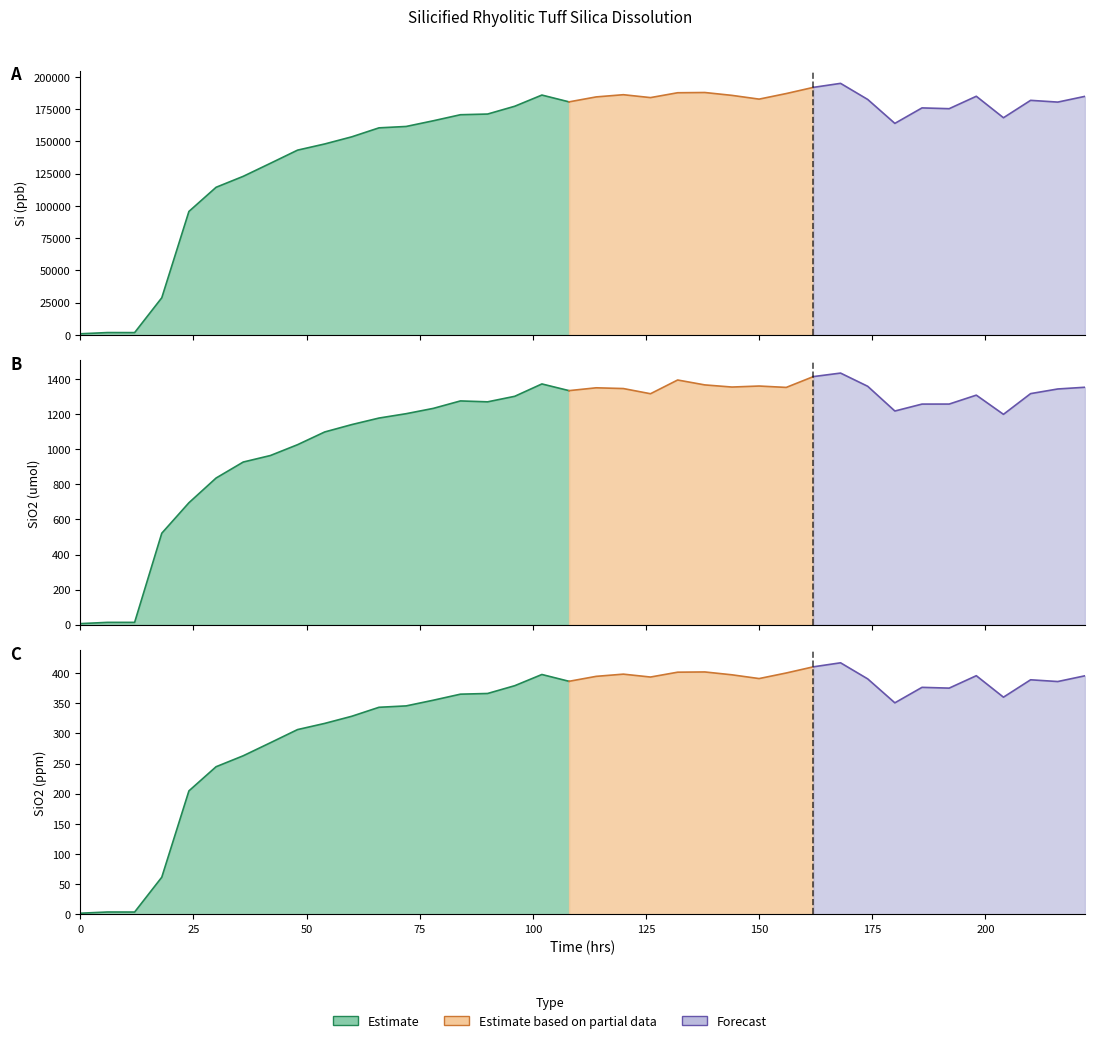

What is the value of the SiO2 (ppm) point at the 25th from the left?

397.0